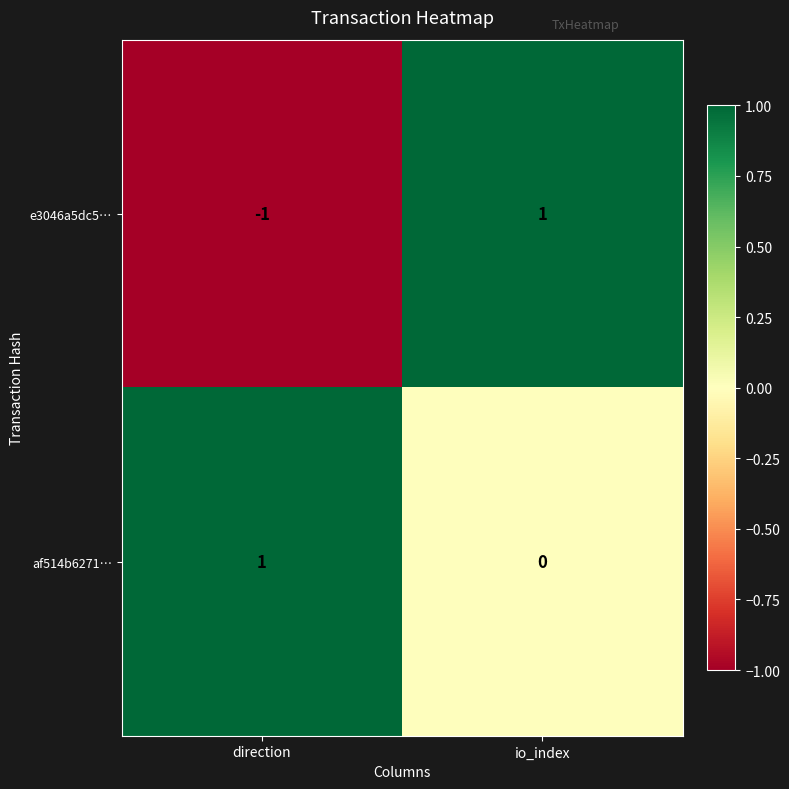

At which label is e3046a5dc5… closest to 0?

direction